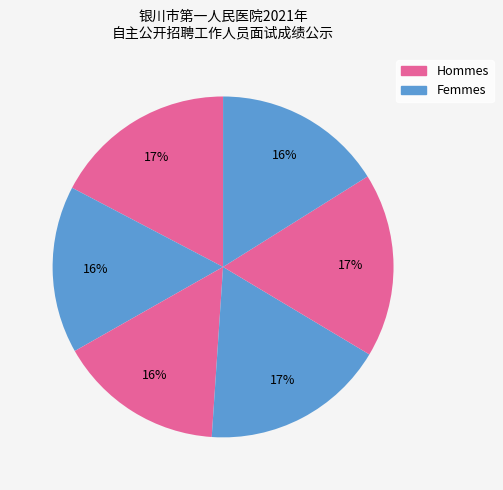

How many slices are in this pie chart?

6